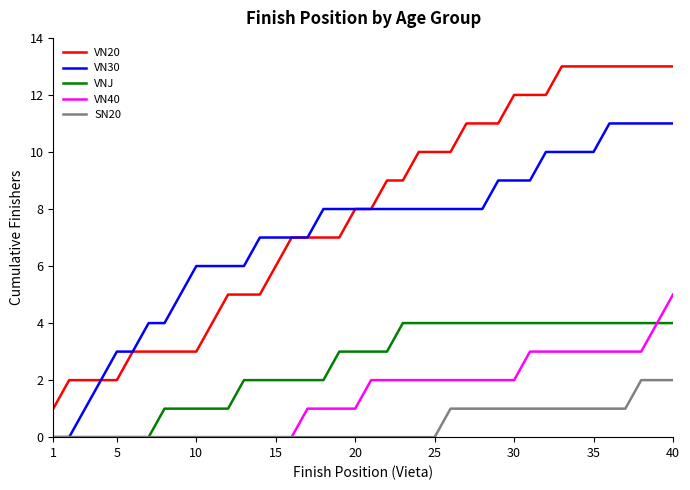

True or false: VNJ and VN20 cross at least once.

False